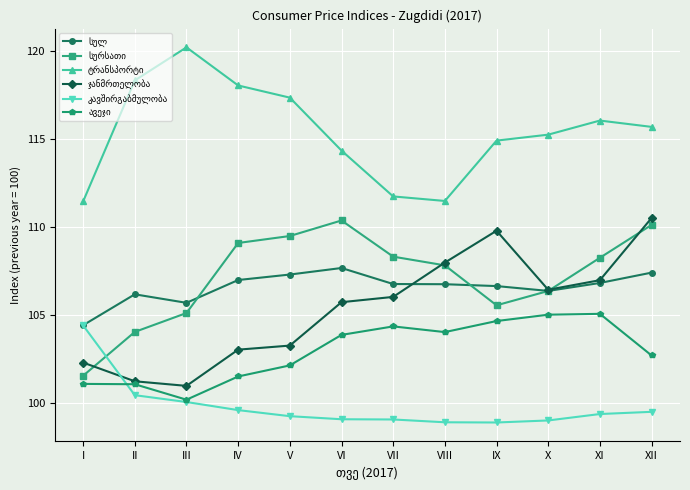

What is the total value across all series at X?

638.6